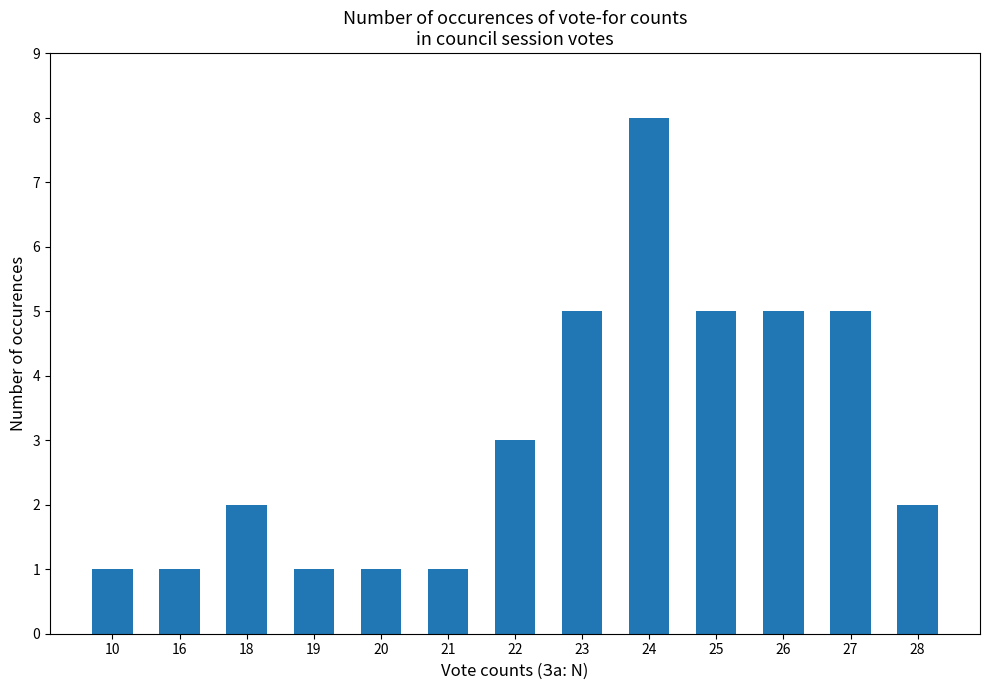

Count the values in the range 1 to 5.

12